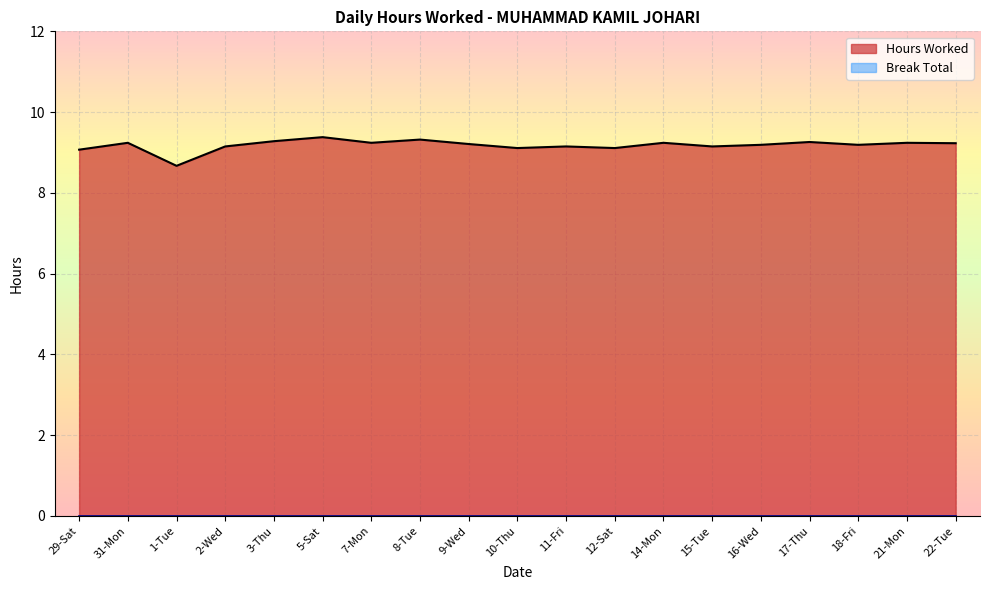

At which category does the chart reach its peak across all series?

5-Sat